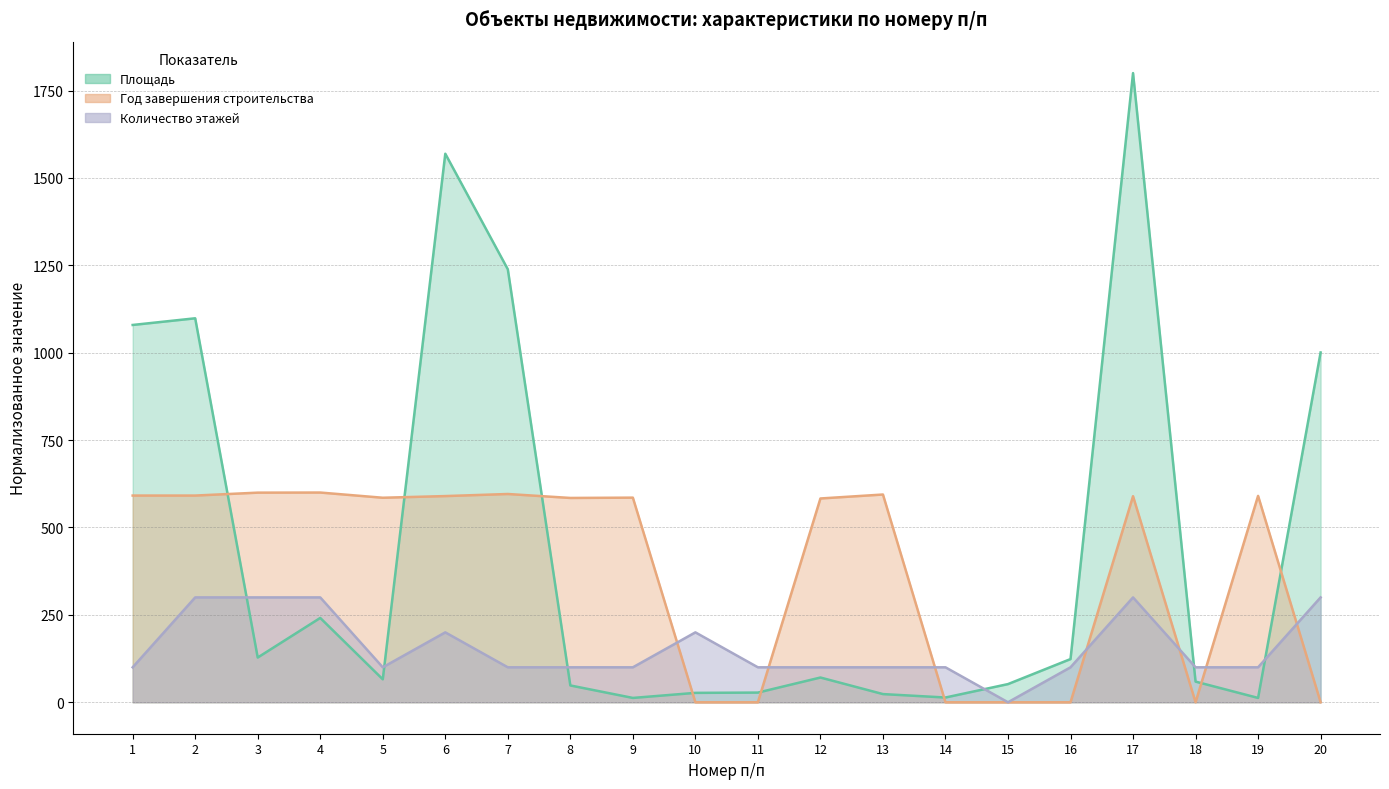

The Площадь series shows 1800.0 at 17. True or false?

True